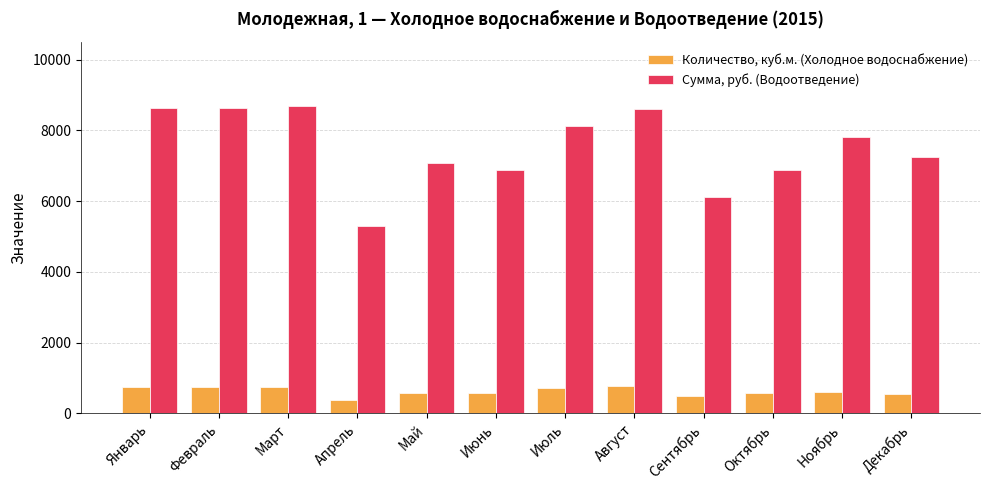

What is the greatest value displayed?

8681.8